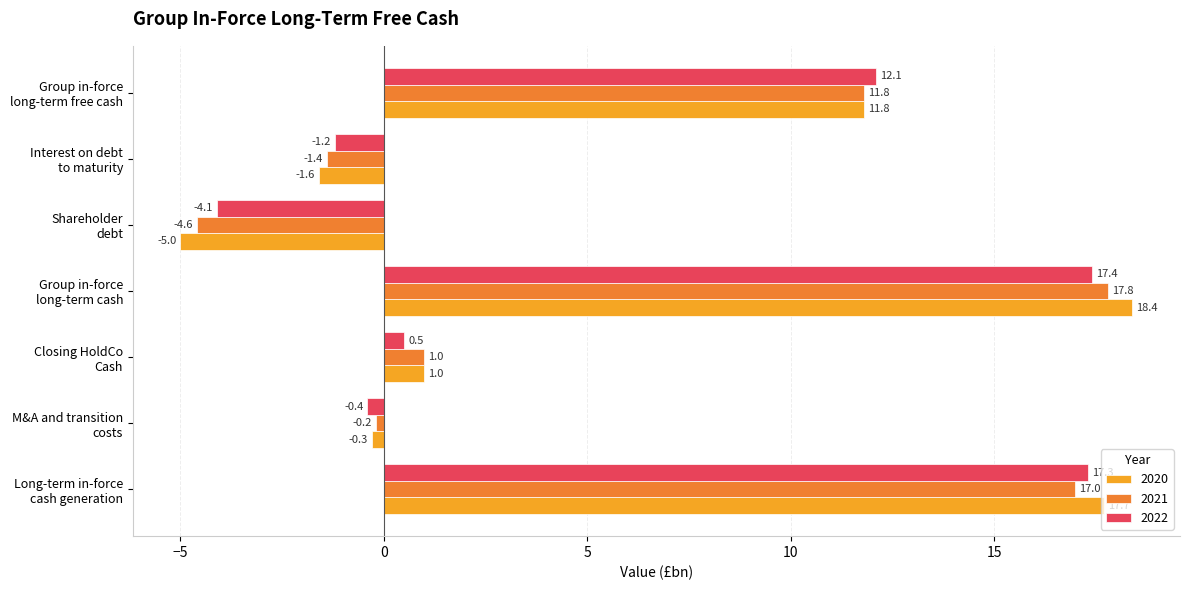

How many series are shown in this chart?

3